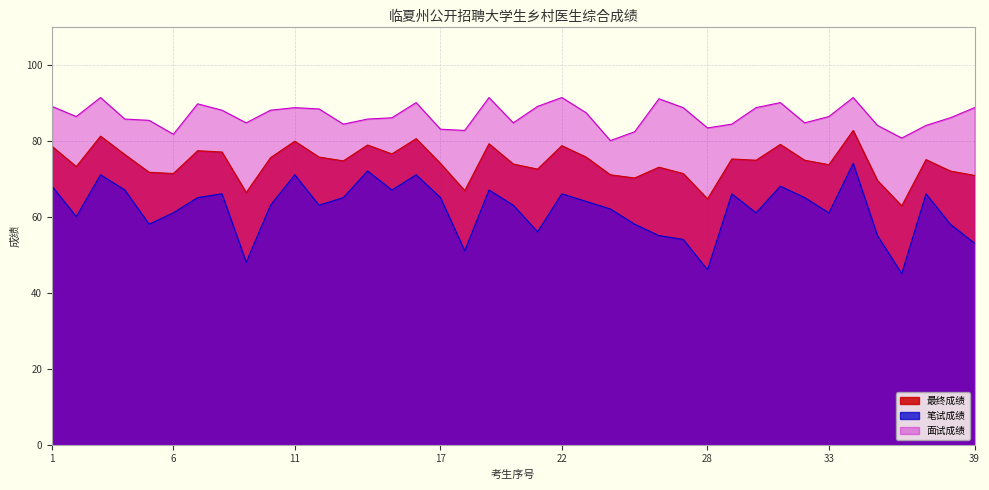

How many data points in 笔试成绩 are less than 63?

17